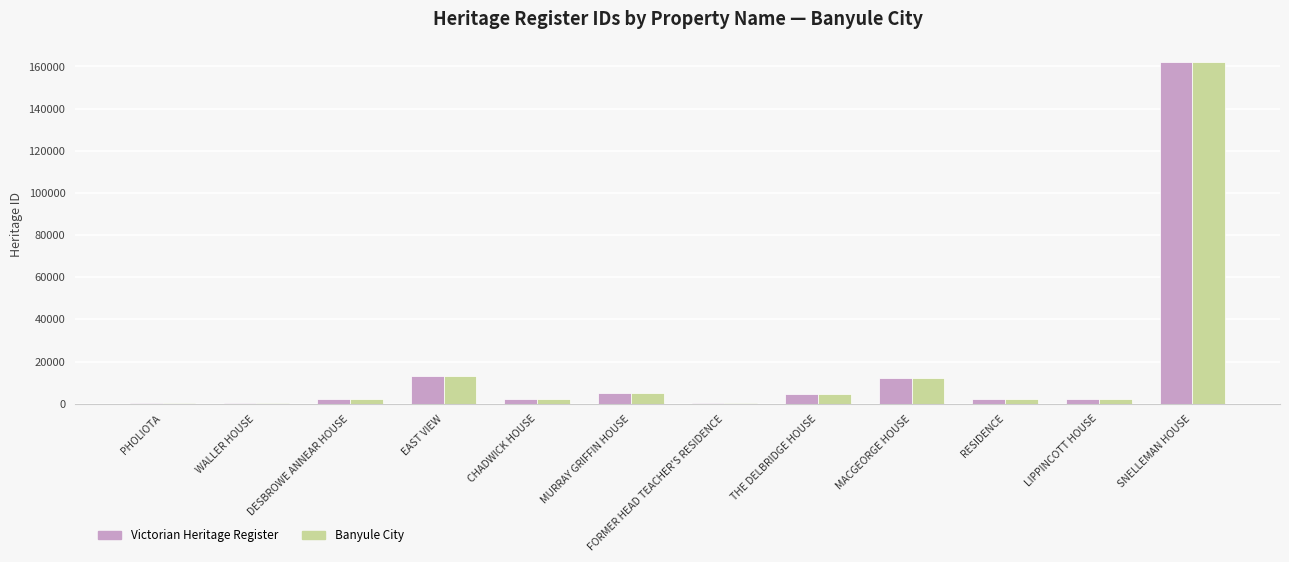

At which category is the sum across all series the highest?

SNELLEMAN HOUSE